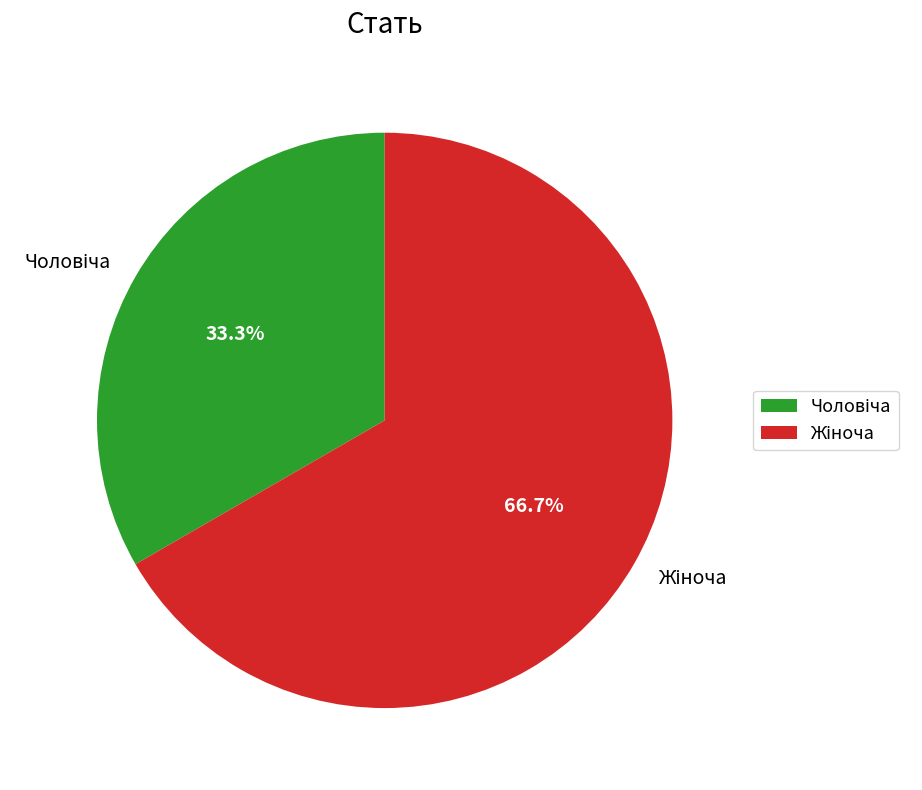

Does any single category account for the majority?

Yes